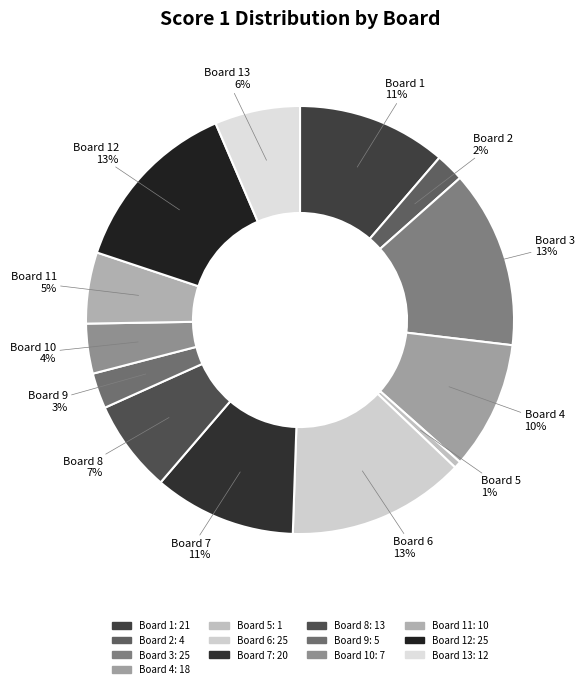

Approximately how many times larger is the value at Board 8 compared to Board 6?

0.5